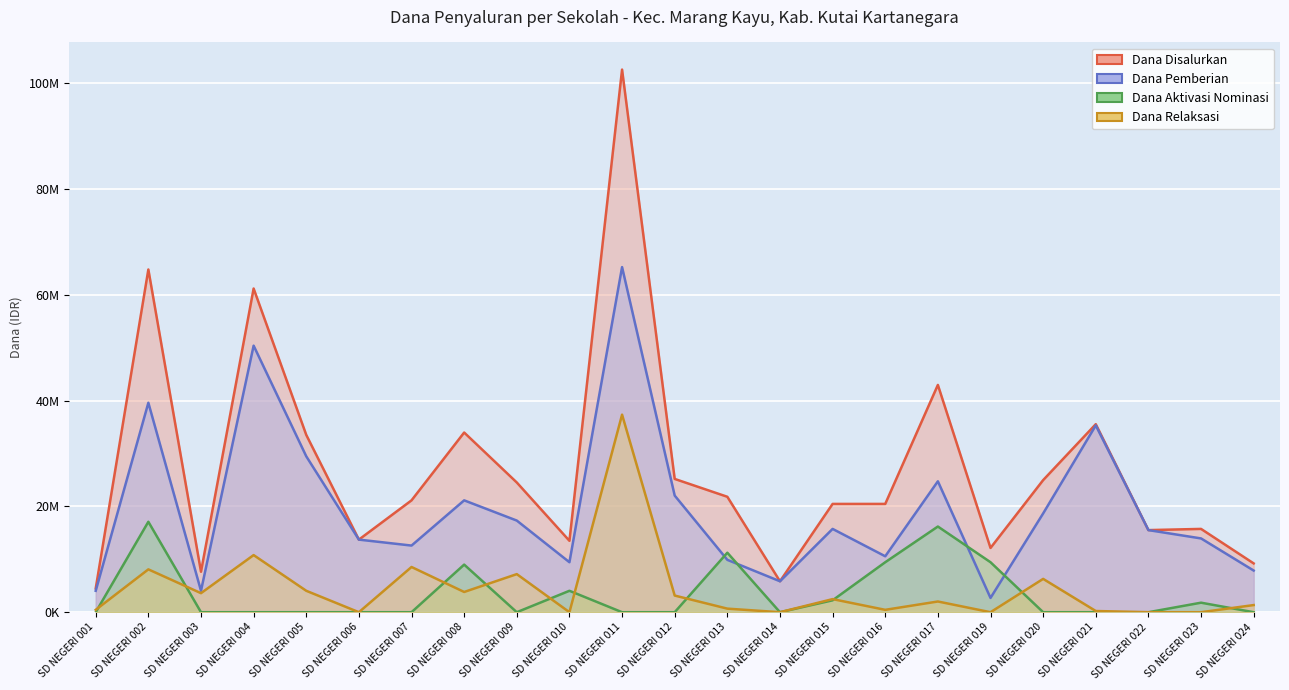

At which category does Dana Disalurkan reach its first local valley?

SD NEGERI 003